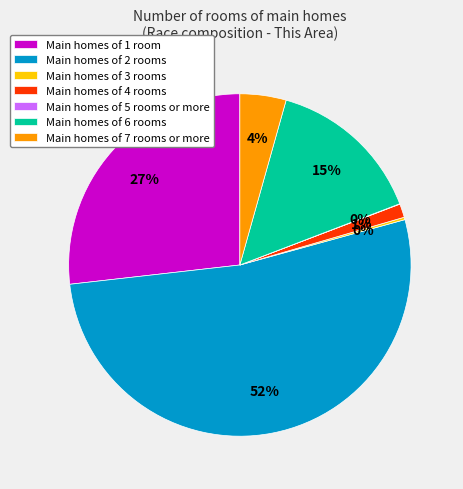

Is there a majority slice in this chart?

Yes